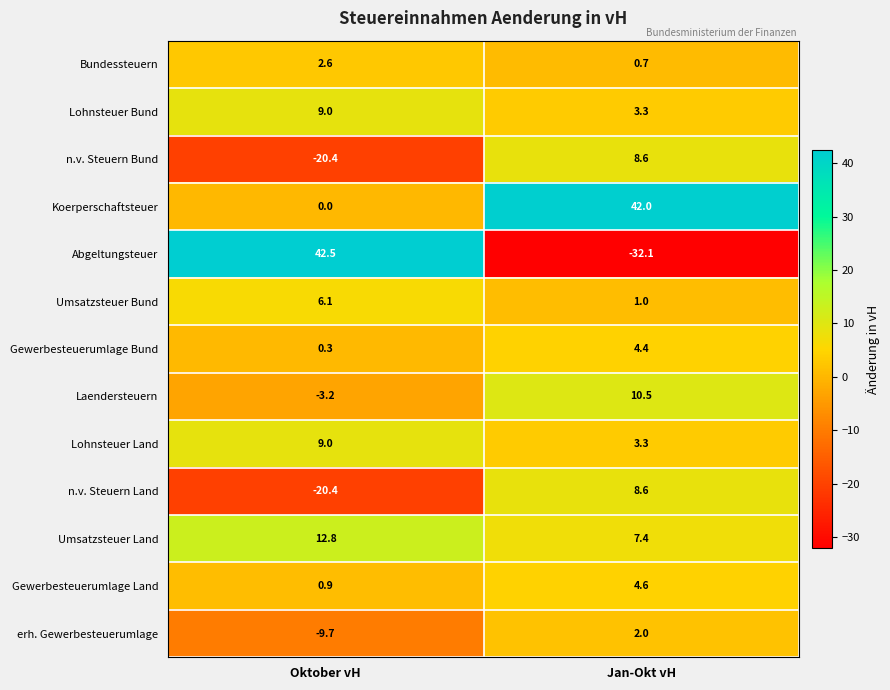

What is the sum of the Abgeltungsteuer values at Jan-Okt vH and Oktober vH?

10.4